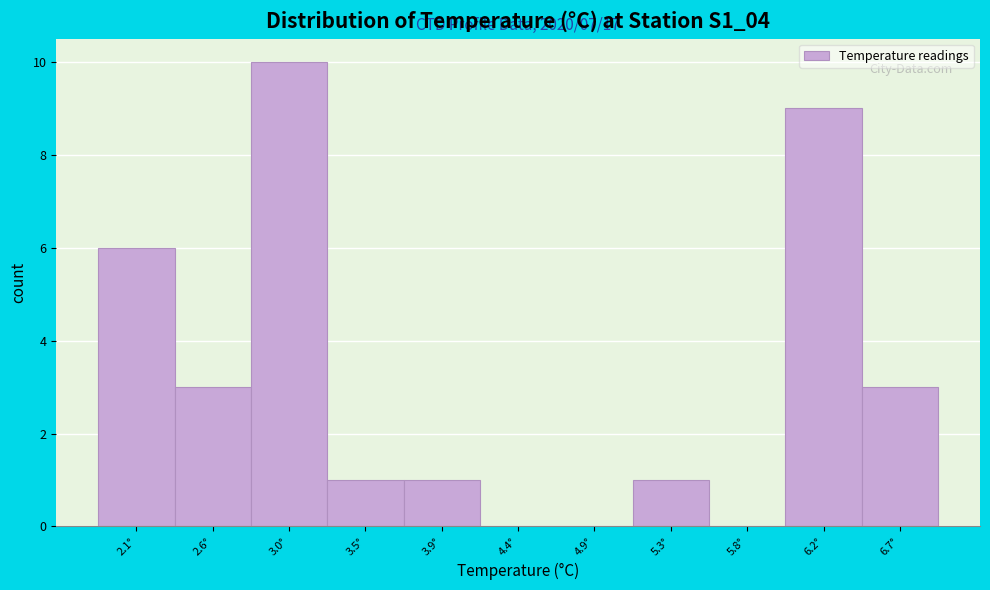

Reading left to right, extract all data points from this chart.

2.1°=6	2.6°=3	3.0°=10	3.5°=1	3.9°=1	4.4°=0	4.9°=0	5.3°=1	5.8°=0	6.2°=9	6.7°=3